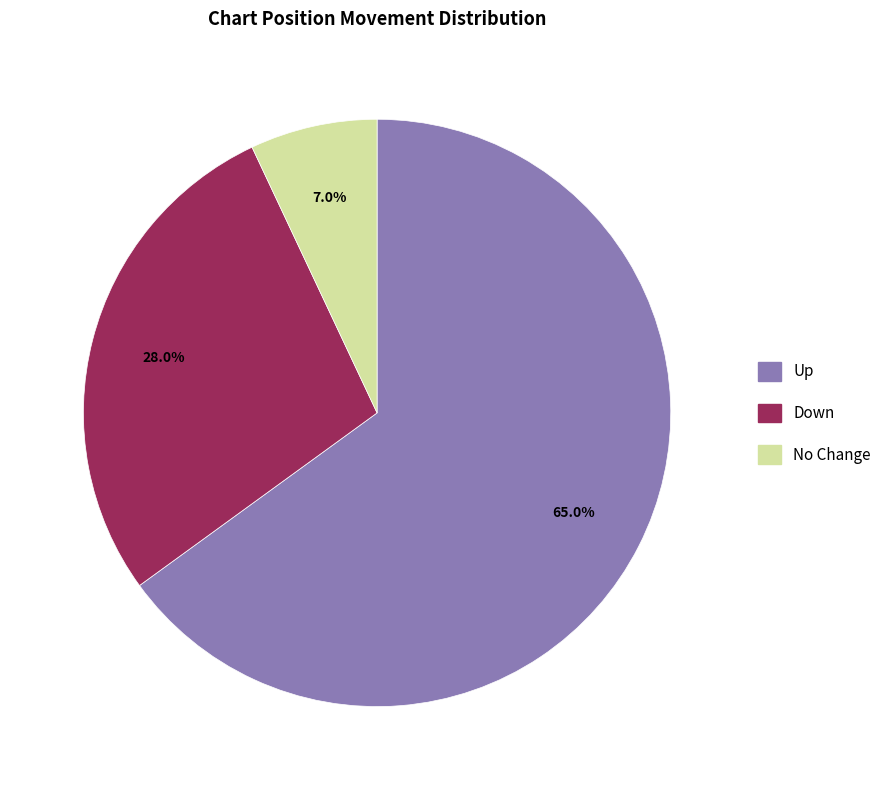

Is there any slice that represents more than half of the pie?

Yes